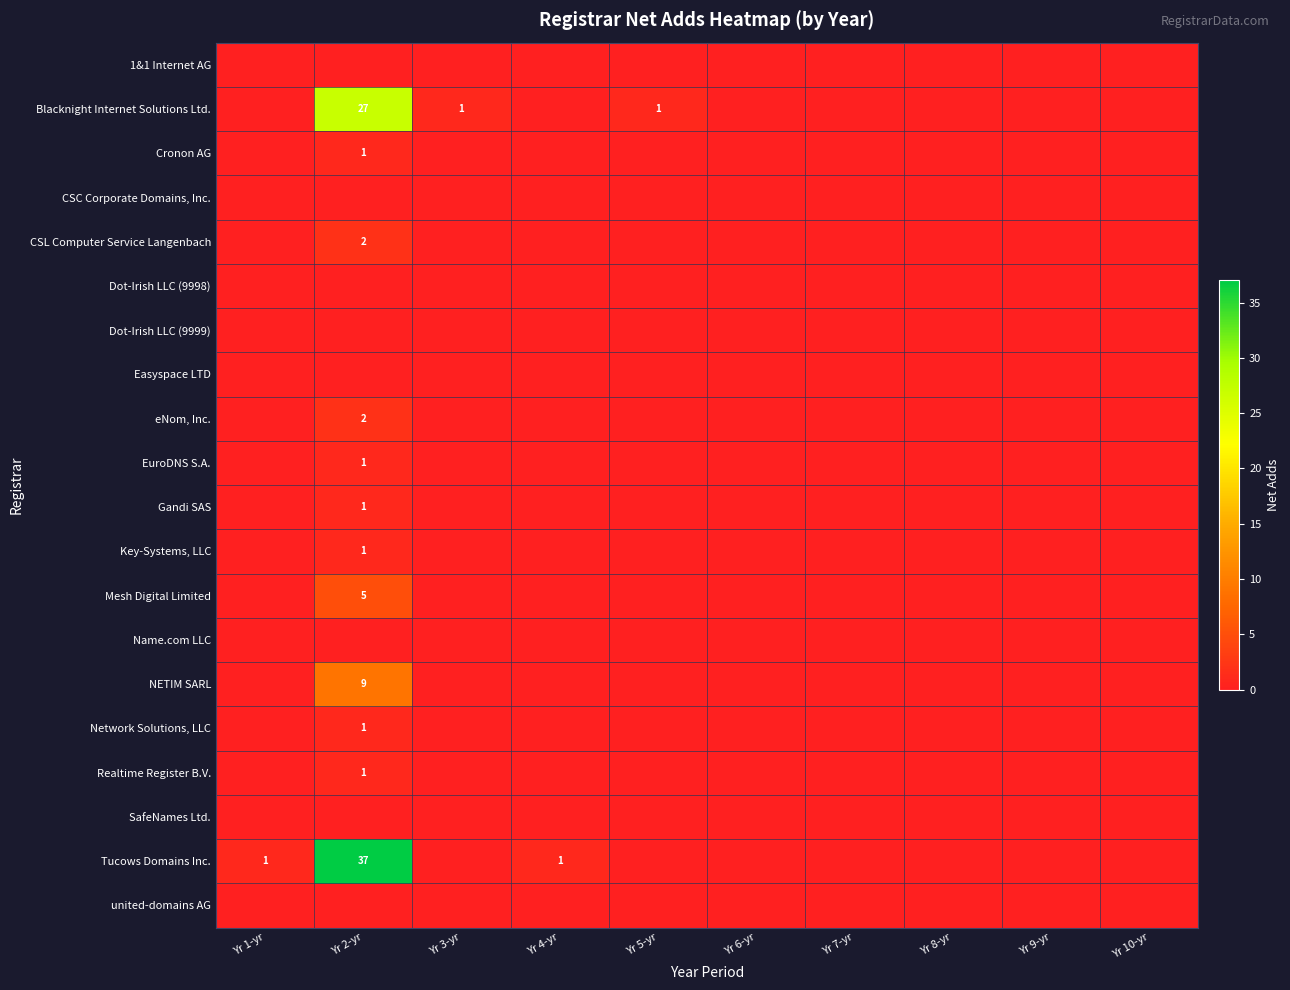

True or false: NETIM SARL has a value of 16 at Yr 2-yr.

False